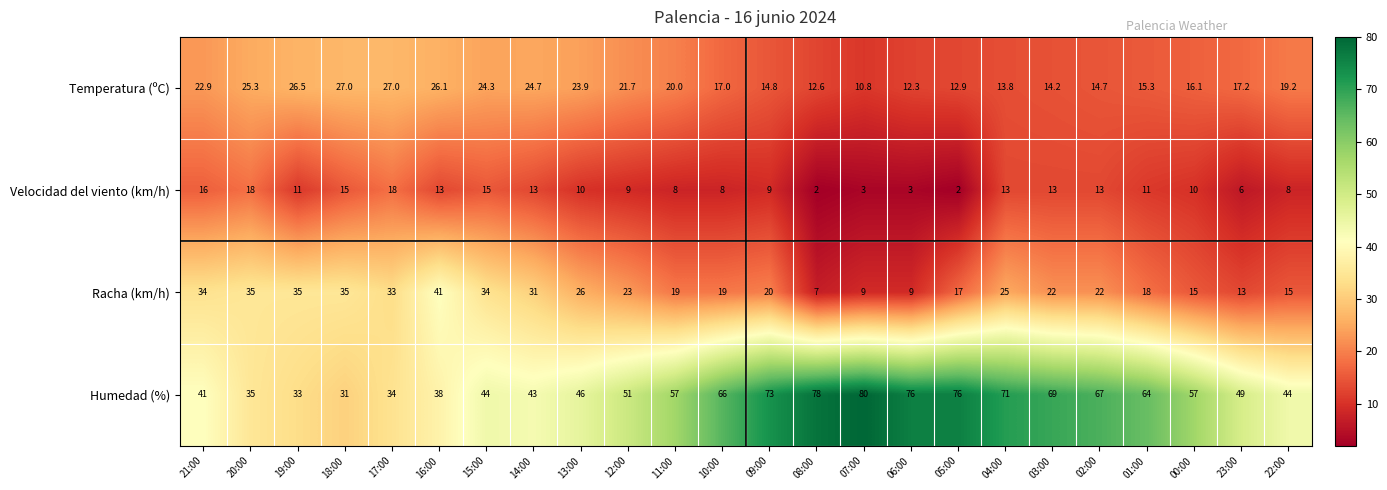

How many categories are shown in the chart?

24